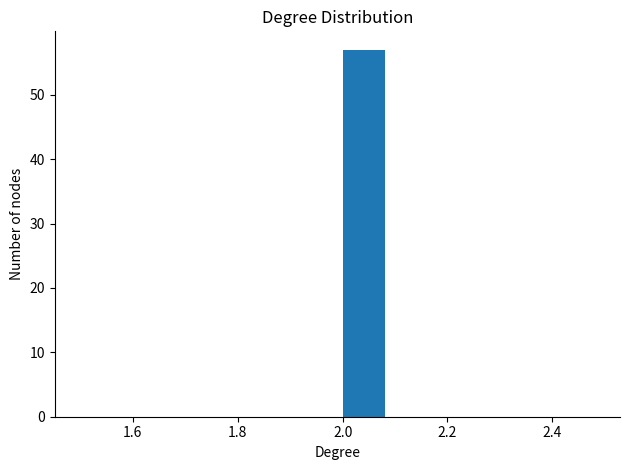

Which range on the x-axis has the tallest bar?

2.0 to 2.1